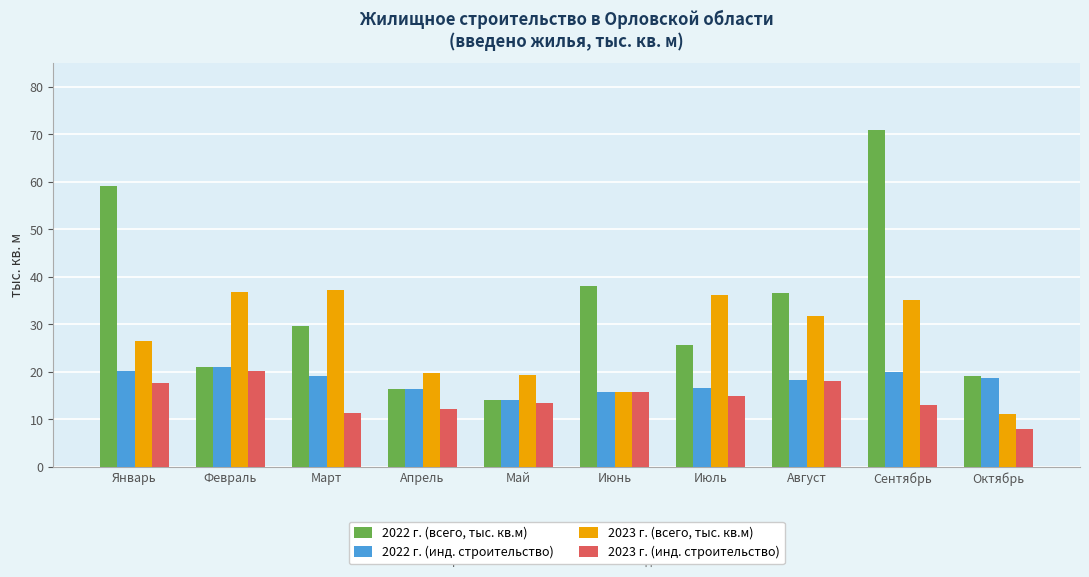

What is the sum of the 2022 г. (инд. строительство) values at Июнь and Апрель?

32.3